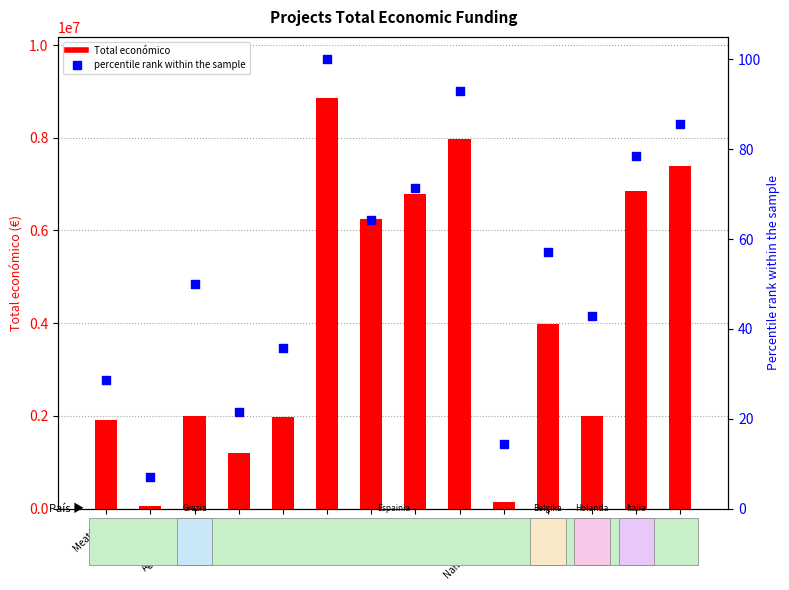

Which series has the largest total across all categories?

Total económico